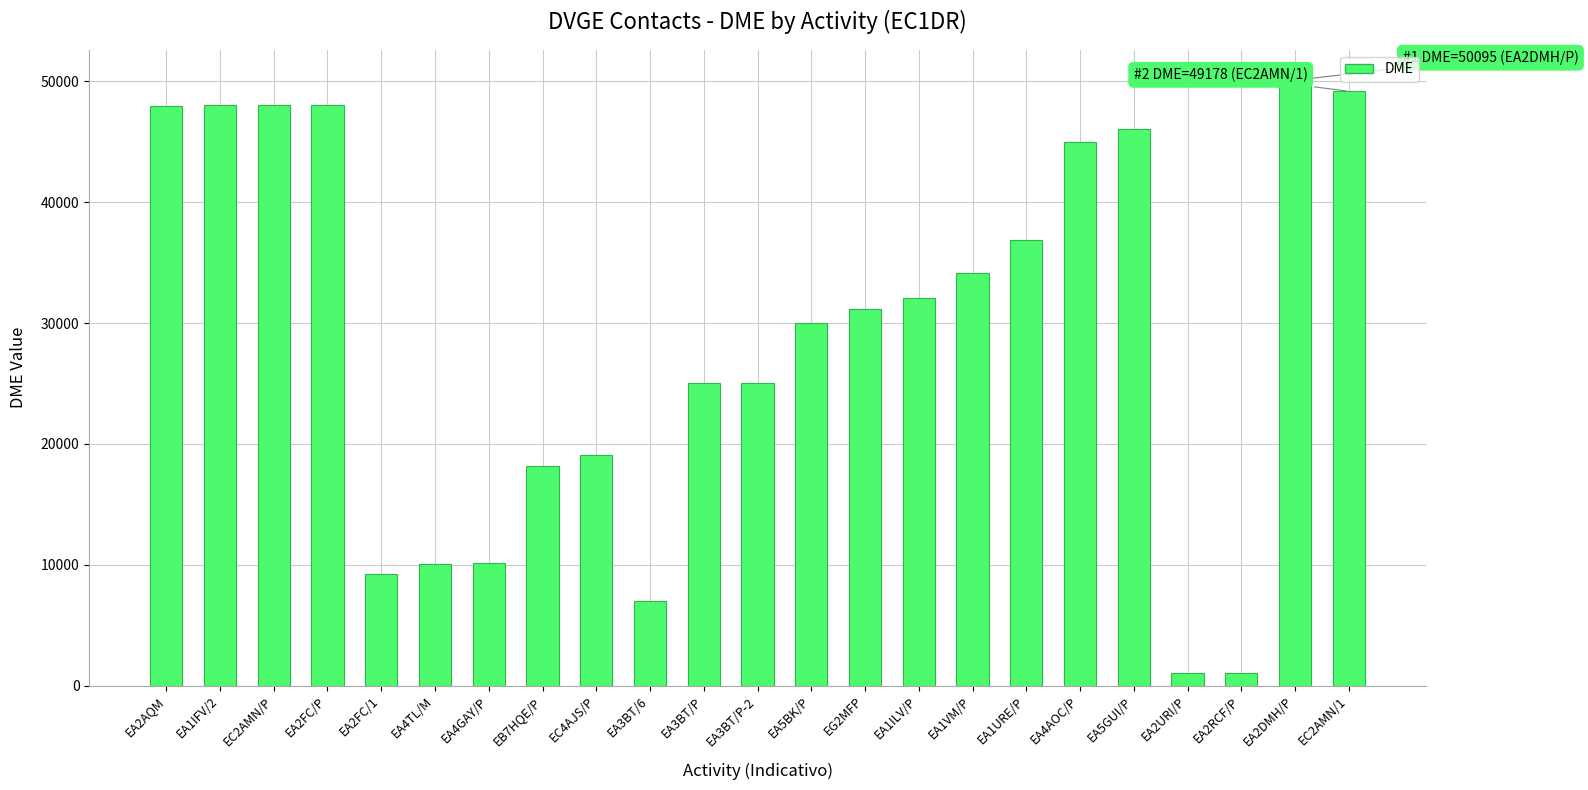

What is the sum of all values?

672796